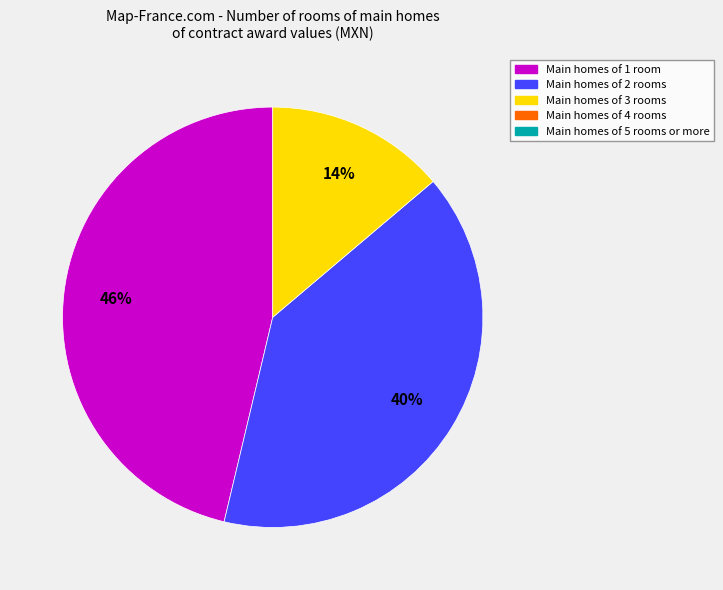

To the nearest percent, what is the difference between the largest and smallest slice percentages?

32%